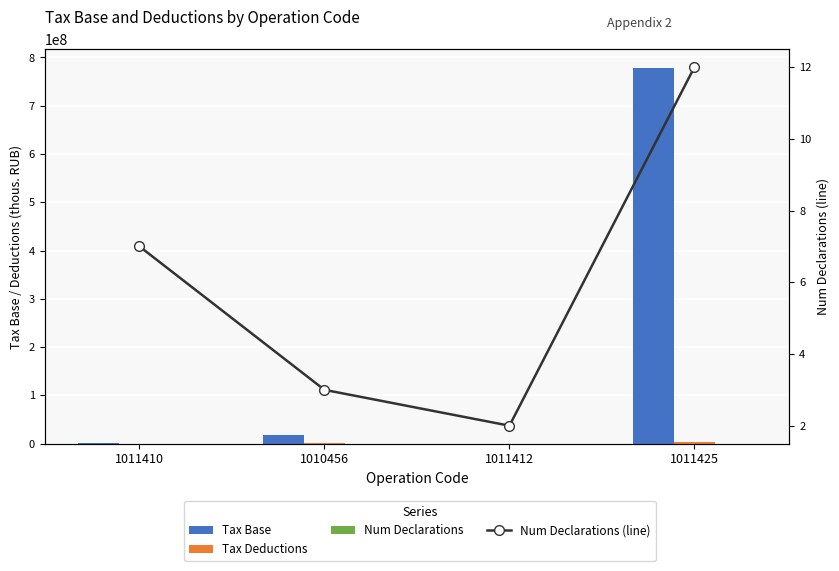

What is the minimum value shown in the chart?

2